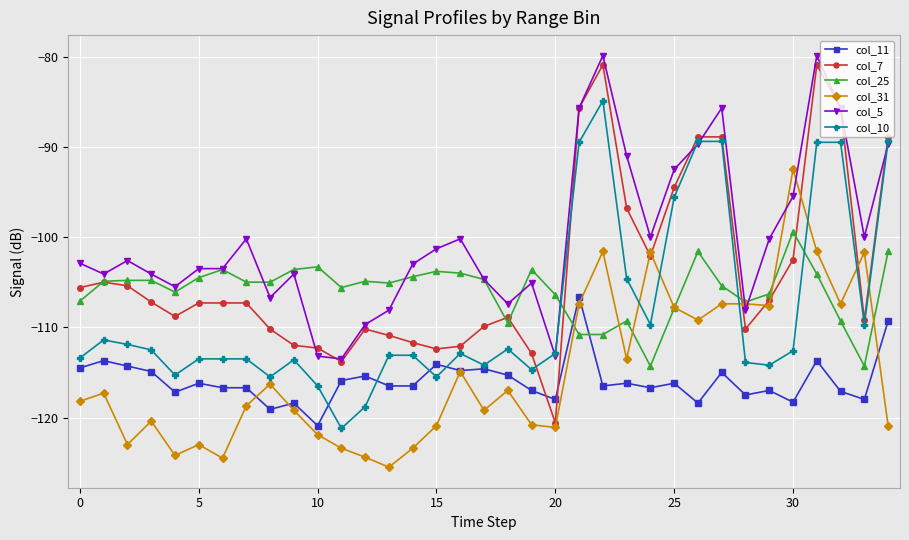

How many lines are shown in the chart?

6